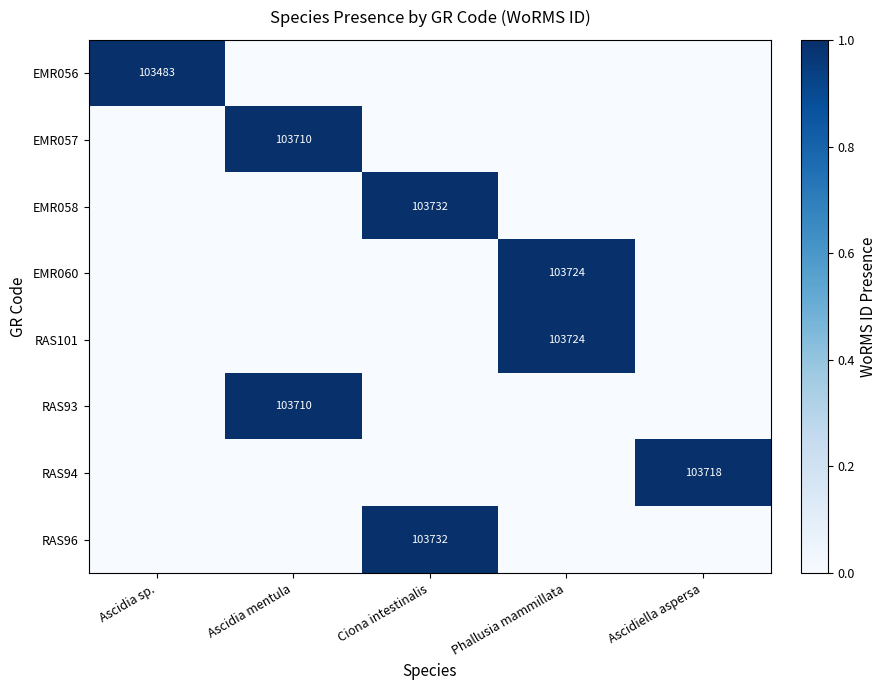

Which label corresponds to the smallest value in the chart?

Ascidia mentula